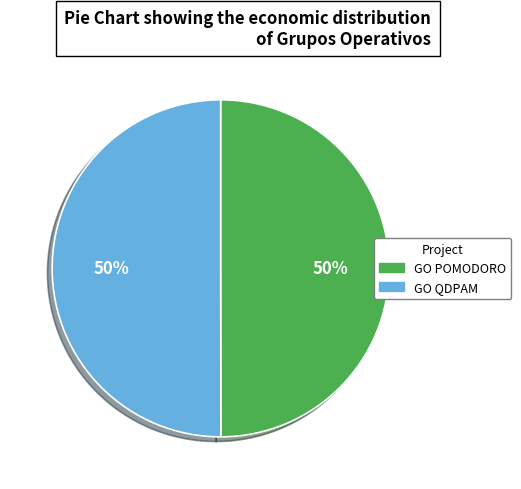

Do GO POMODORO and GO QDPAM together represent more than half of the pie?

Yes